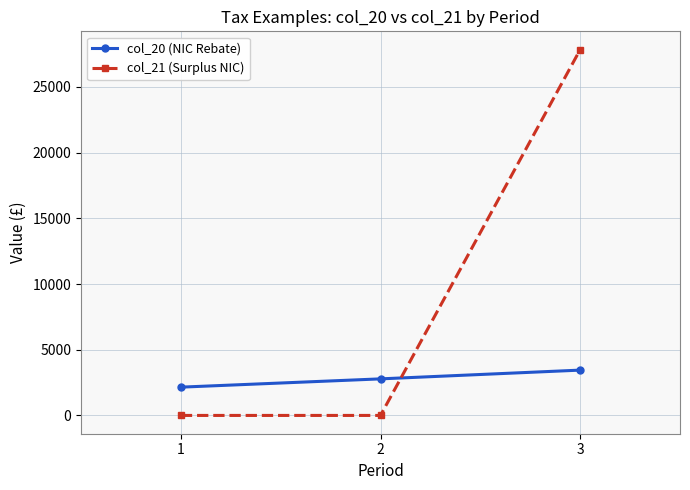

Which series has the widest spread of values?

col_21 (Surplus NIC)